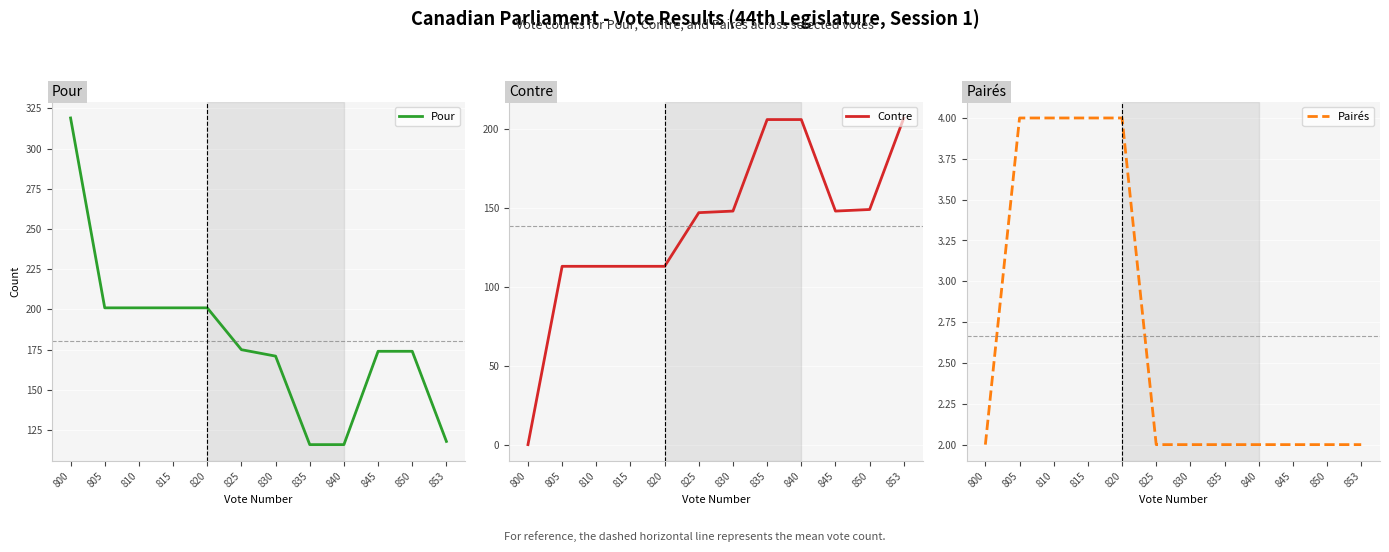

True or false: Pour has more than 0 points higher than both neighbors.

False